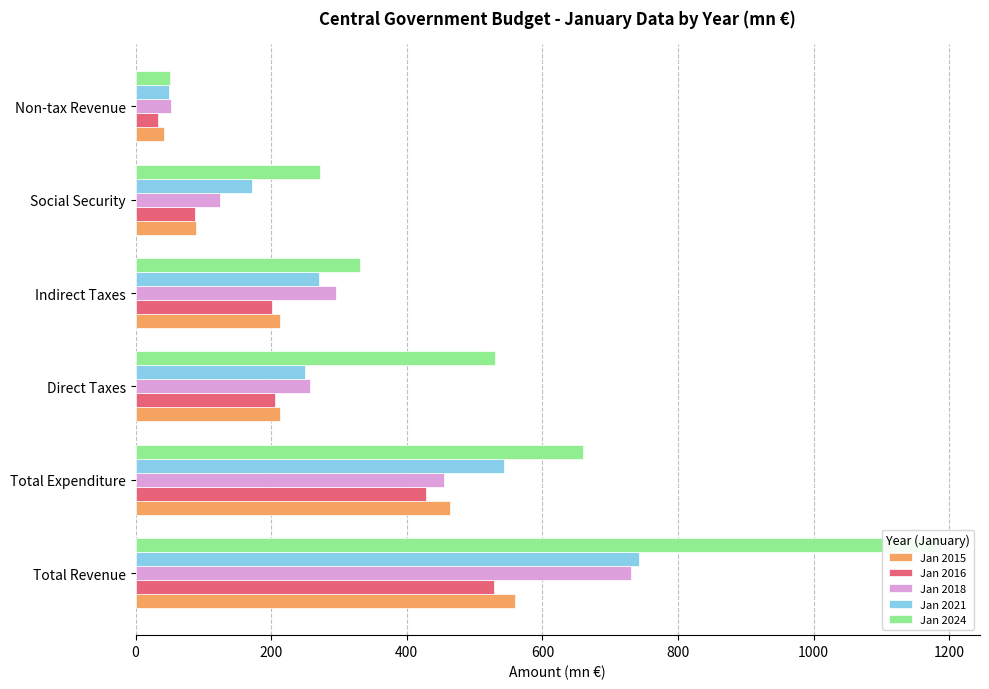

Does the chart contain stacked bars?

No